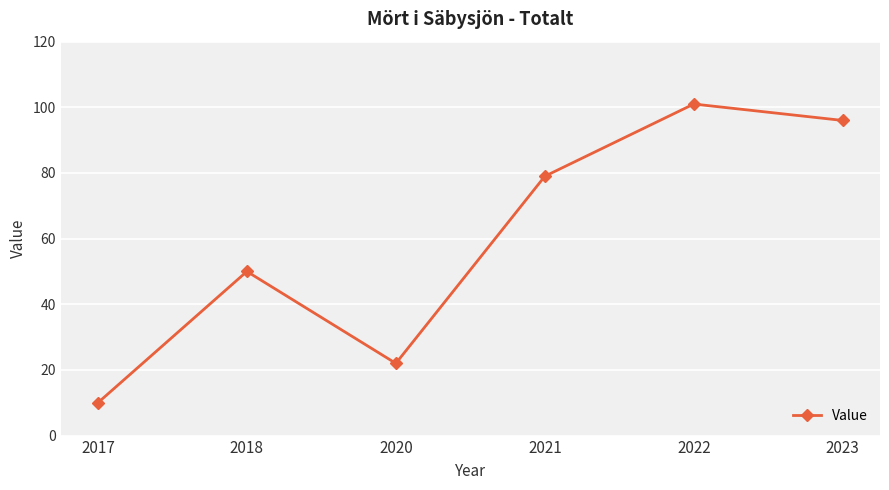

What is the sum of the values at 2020 and 2017?

32